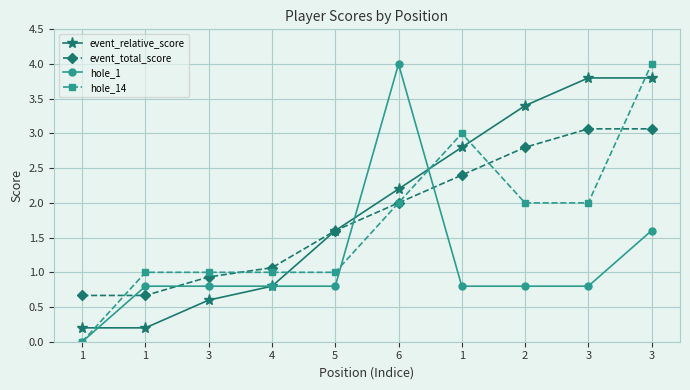

Does the chart have visible grid lines?

Yes